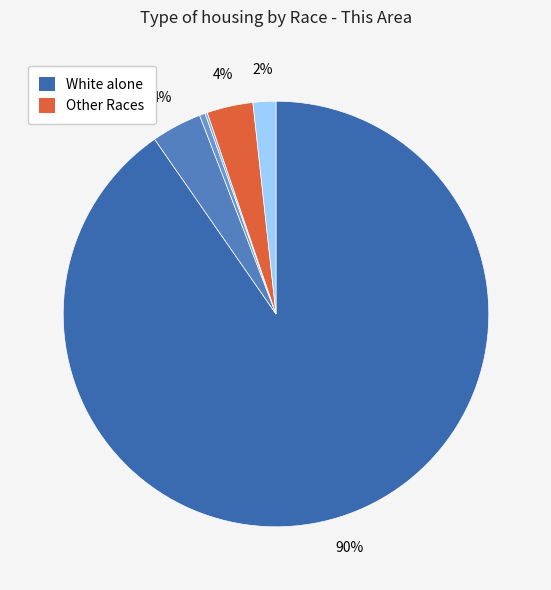

What is the majority slice?

White alone